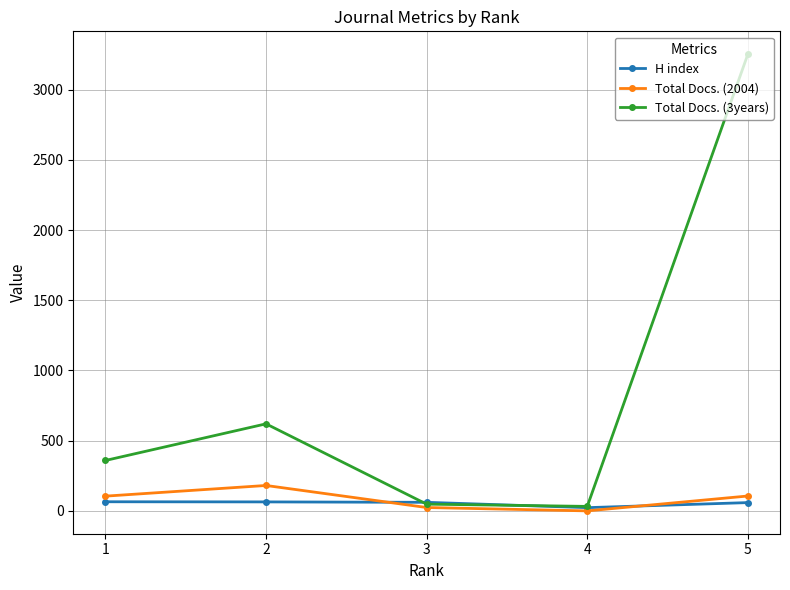

After their last crossing, which series has the higher values: H index or Total Docs. (2004)?

Total Docs. (2004)